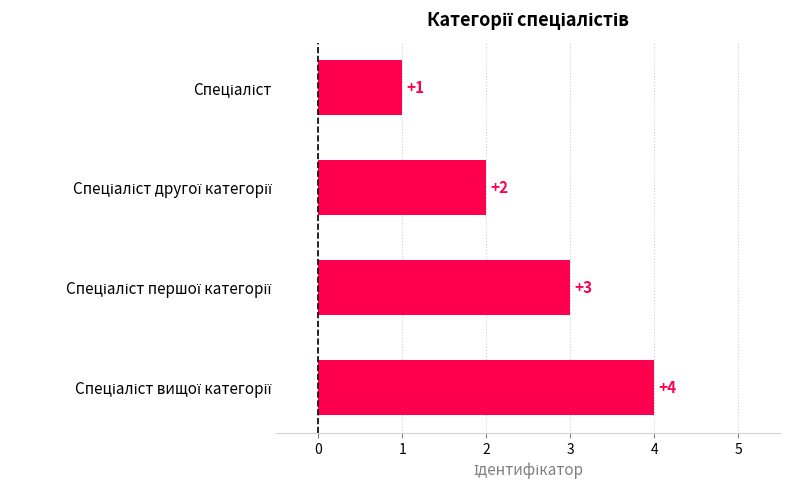

What is the greatest value displayed?

4